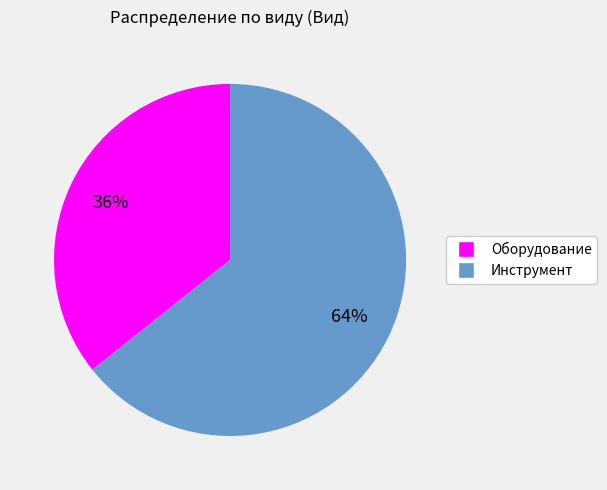

What is the majority slice?

Инструмент